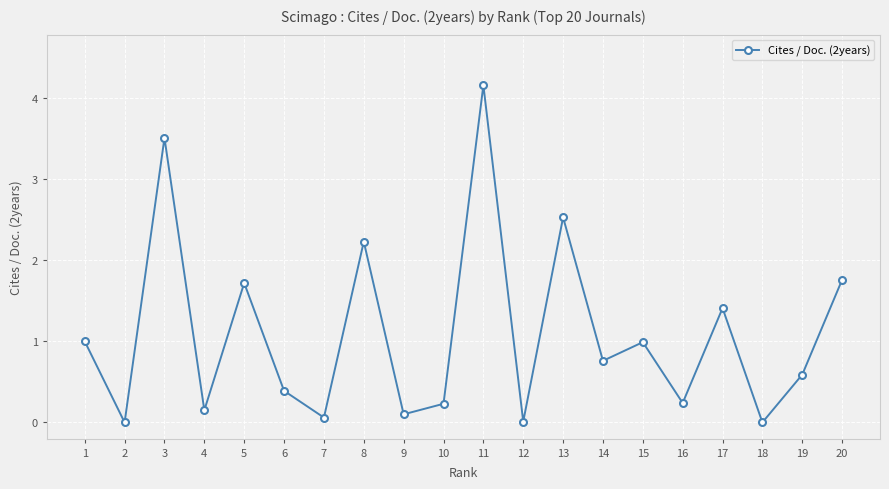

The chart shows a value of 0.4 at 6. True or false?

True